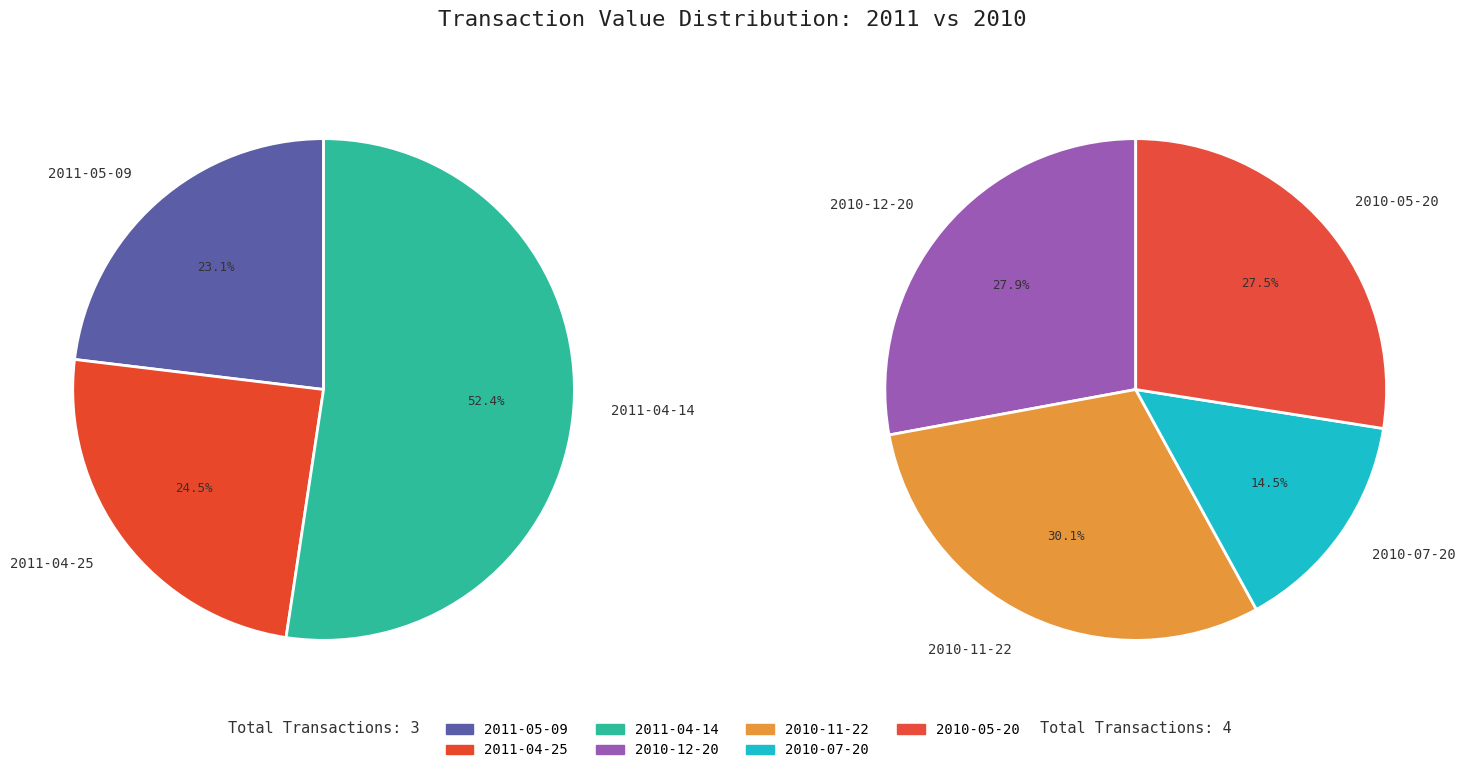

The 2010-12-20 slice represents 9% of the pie. True or false?

False